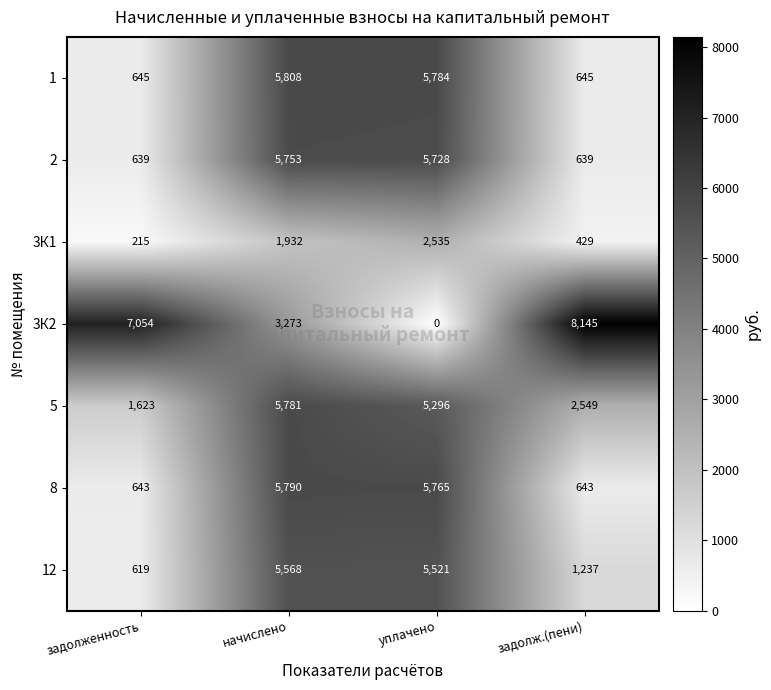

Where does the 2 series first go above 5728?

начислено